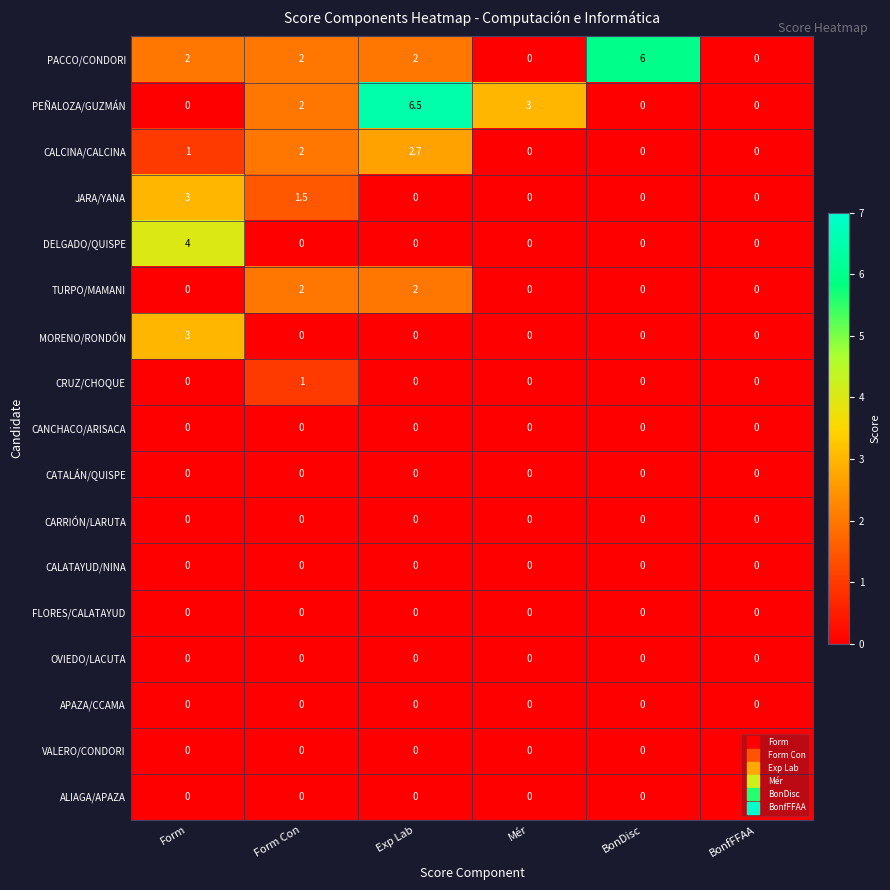

What is the total value across all series at Mér?

3.0